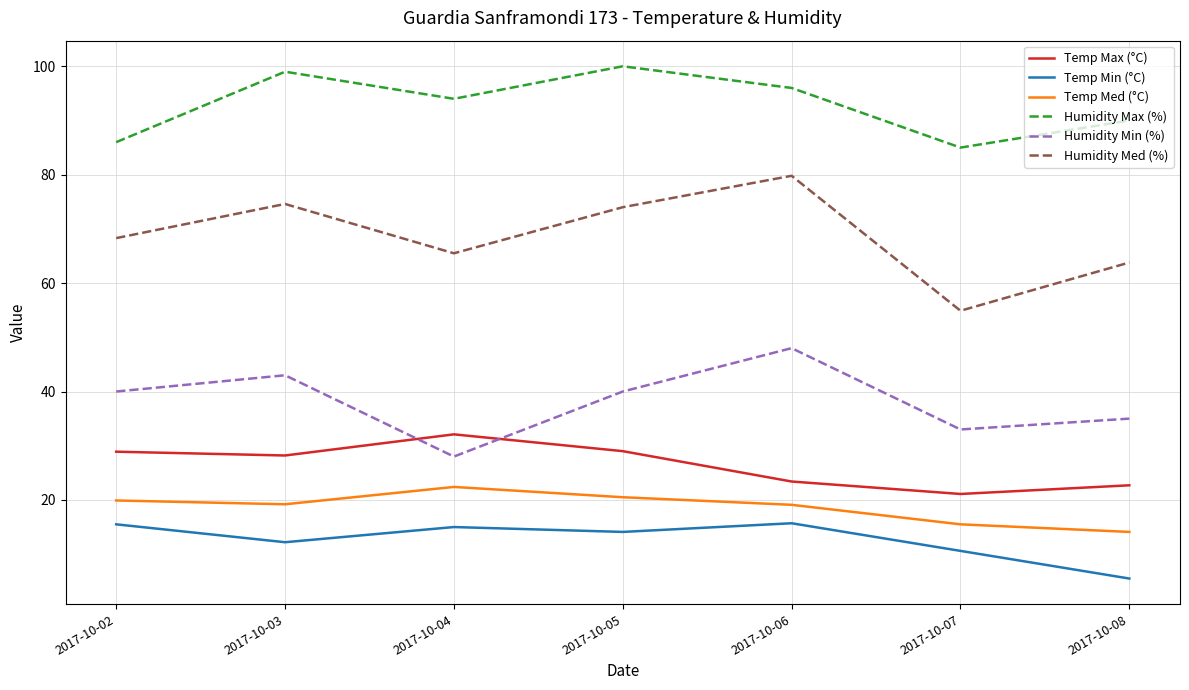

Is the value of Humidity Max (%) at 2017-10-02 greater than the value of Humidity Min (%) at 2017-10-02?

Yes